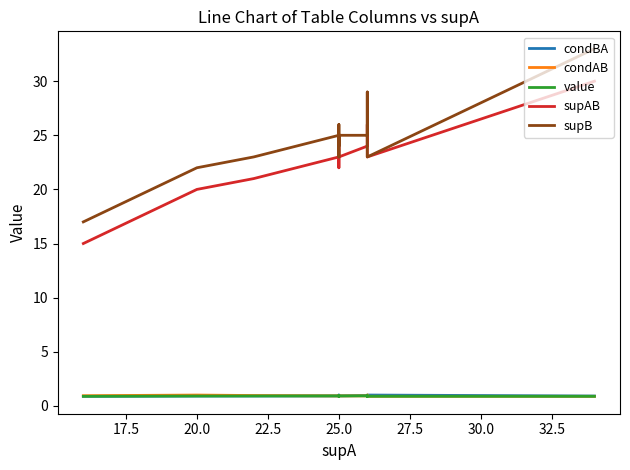

True or false: condAB has a value of 1.0 at 25.0.

True